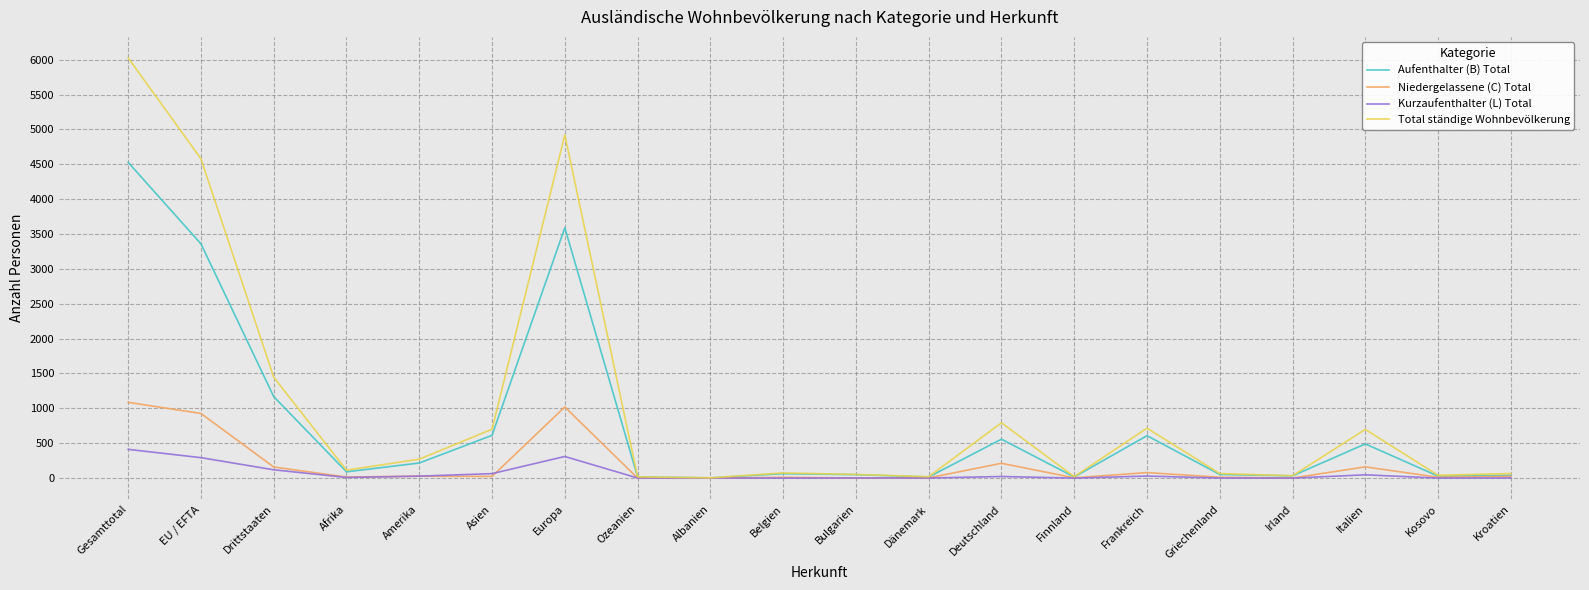

Which series has the largest total across all categories?

Total ständige Wohnbevölkerung